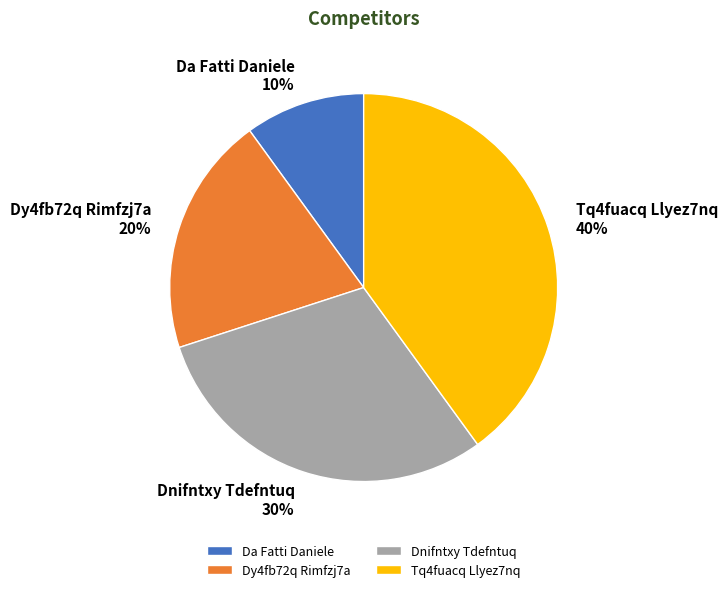

Which slice is the largest?

Tq4fuacq Llyez7nq